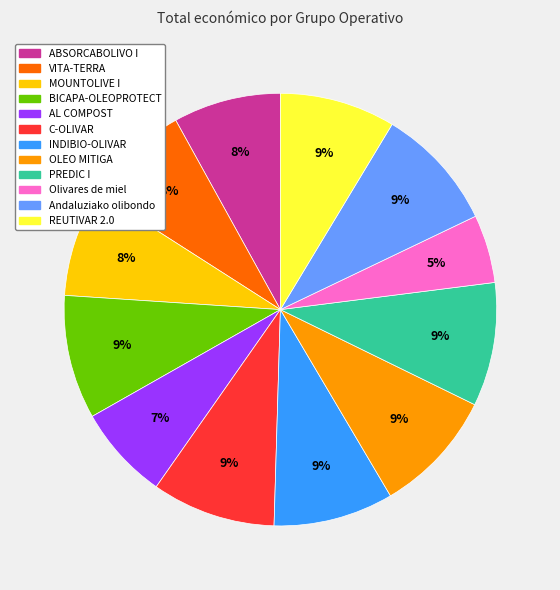

How many segments does this pie chart have?

12